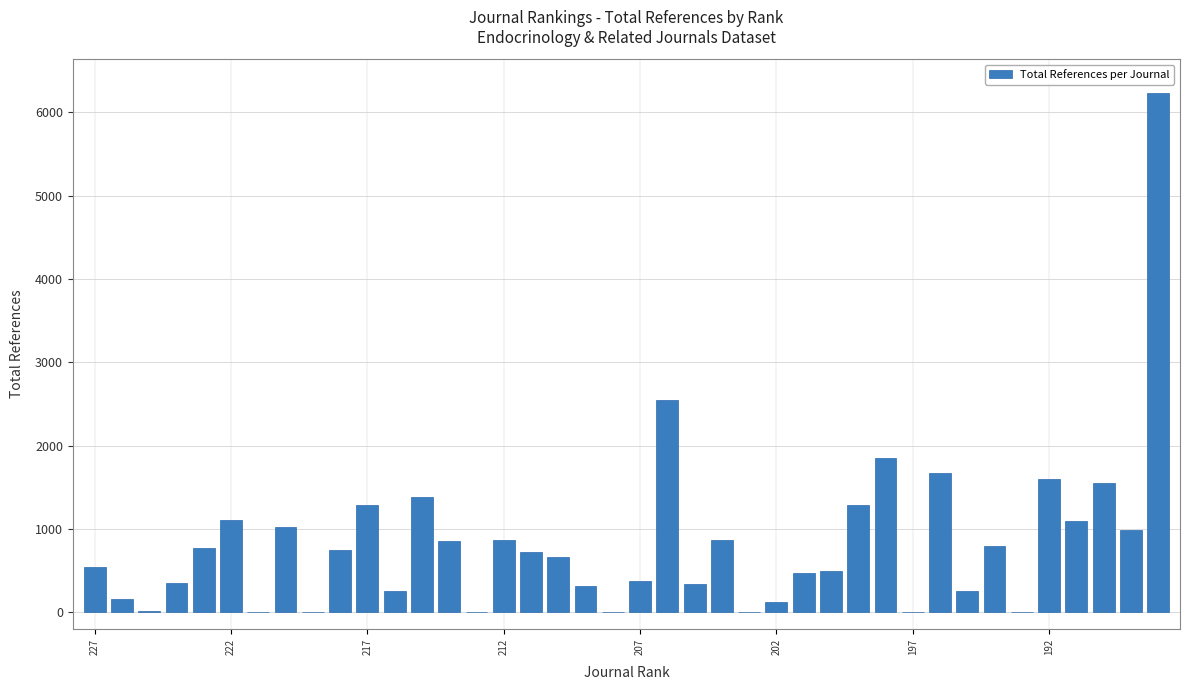

What is the greatest value displayed?

6235